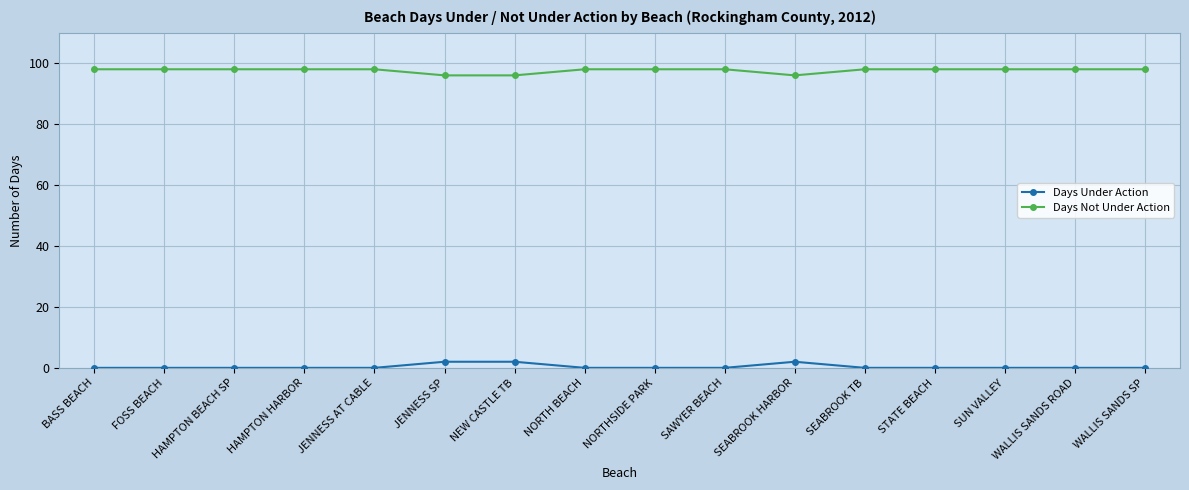

True or false: Days Not Under Action and Days Under Action cross at least once.

False